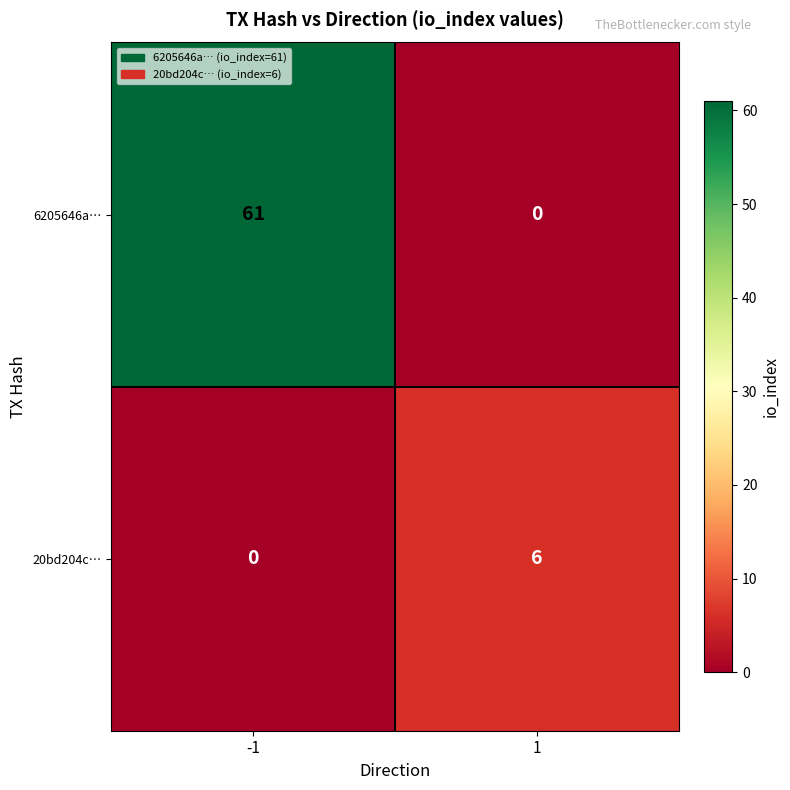

Is it true that 20bd204c… equals 6 at 1?

True